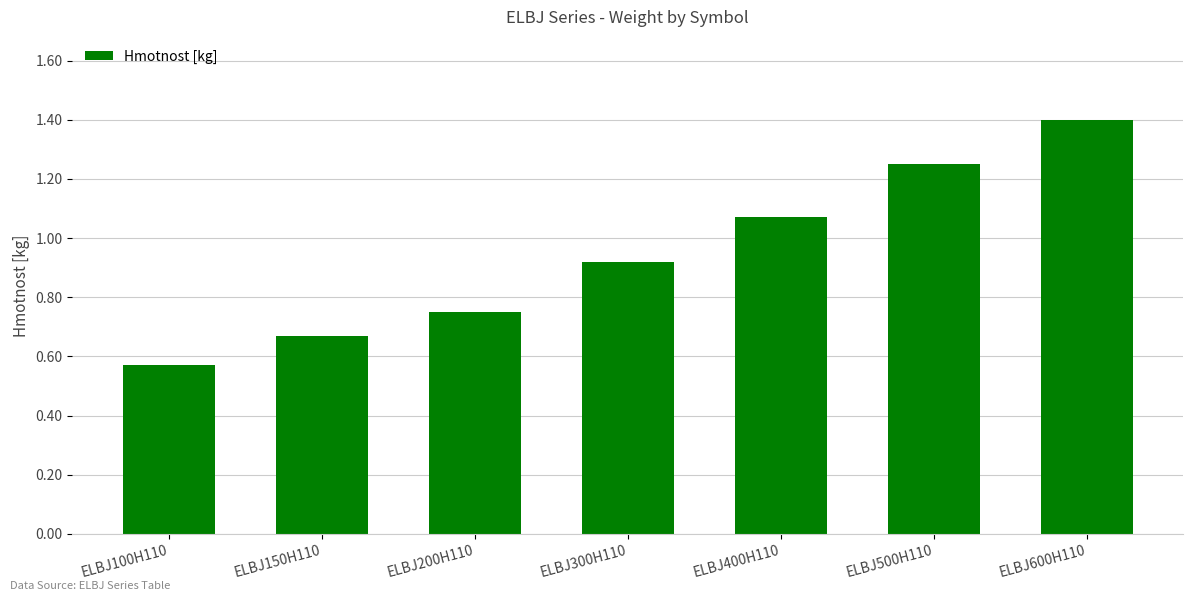

Which label corresponds to the smallest value in the chart?

ELBJ100H110